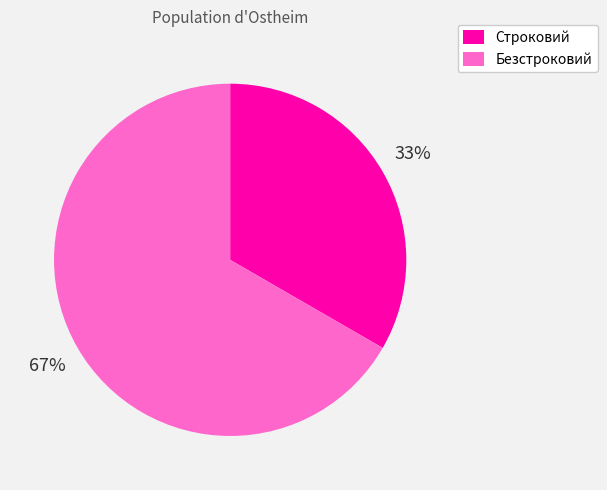

Between Безстроковий and Строковий, which is larger?

Безстроковий